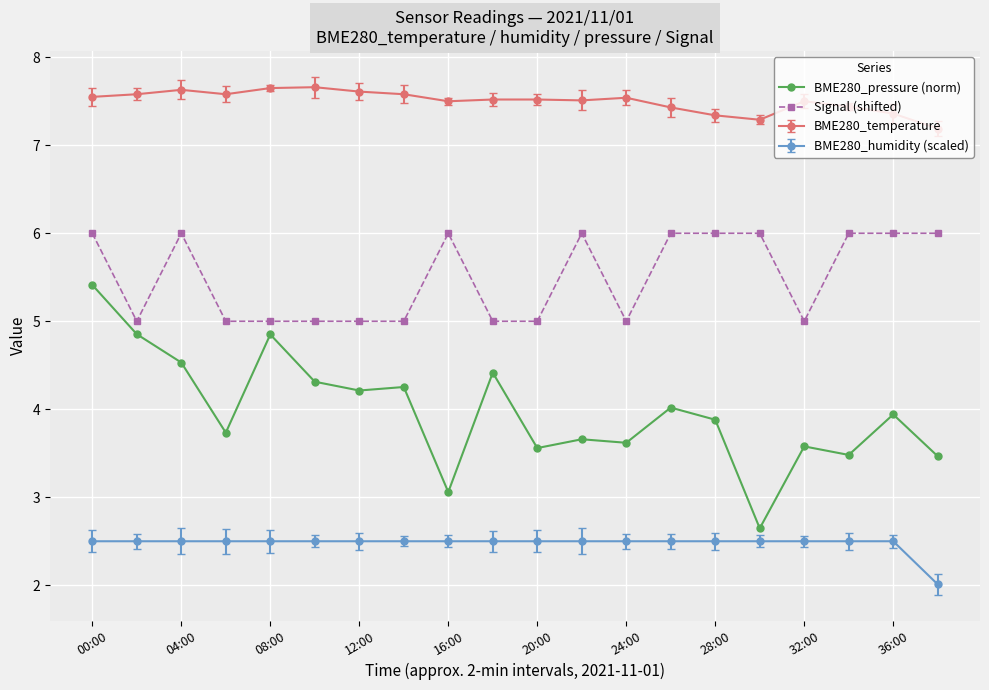

True or false: BME280_pressure (norm) has more than 1 points higher than both neighbors.

True